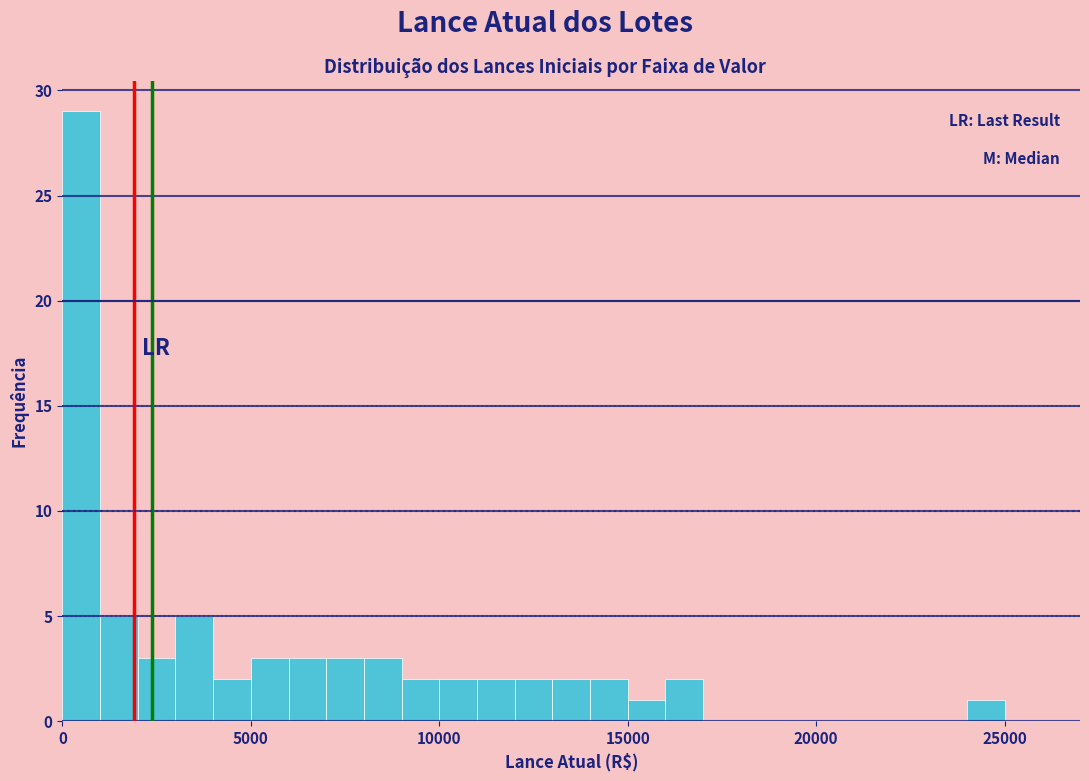

Read against the x-axis, roughly where is the centre of the tallest bar?

500